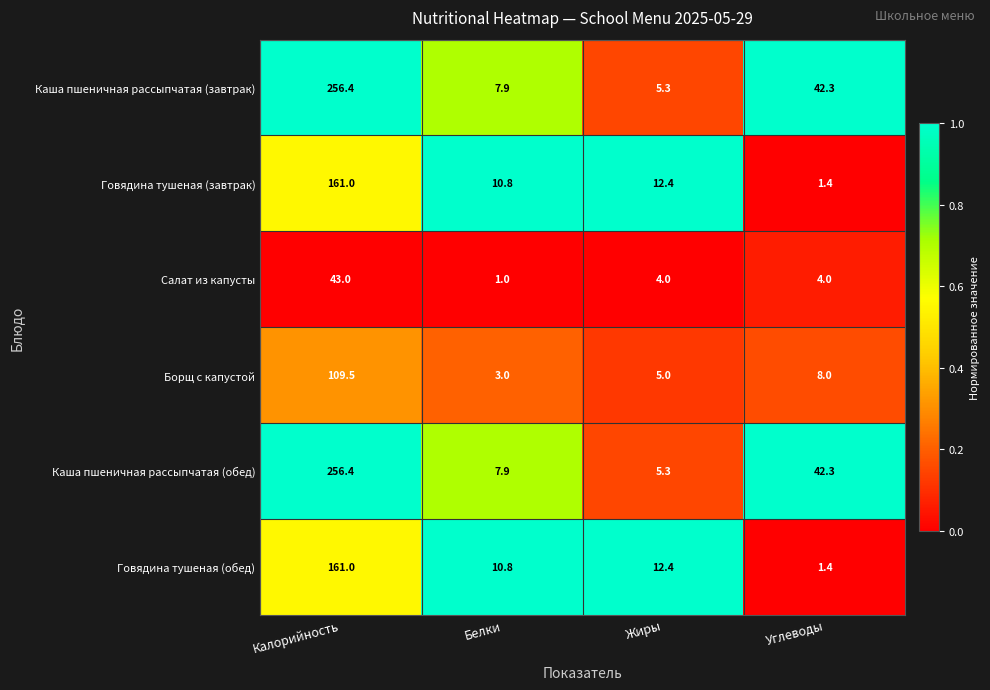

Reading right to left, transcribe all the data shown in this chart.

Каша пшеничная рассыпчатая (завтрак): 42.3	5.3	7.9	256.4
Говядина тушеная (завтрак): 1.4	12.4	10.8	161.0
Салат из капусты: 4.0	4.0	1.0	43.0
Борщ с капустой: 8.0	5.0	3.0	109.5
Каша пшеничная рассыпчатая (обед): 42.3	5.3	7.9	256.4
Говядина тушеная (обед): 1.4	12.4	10.8	161.0